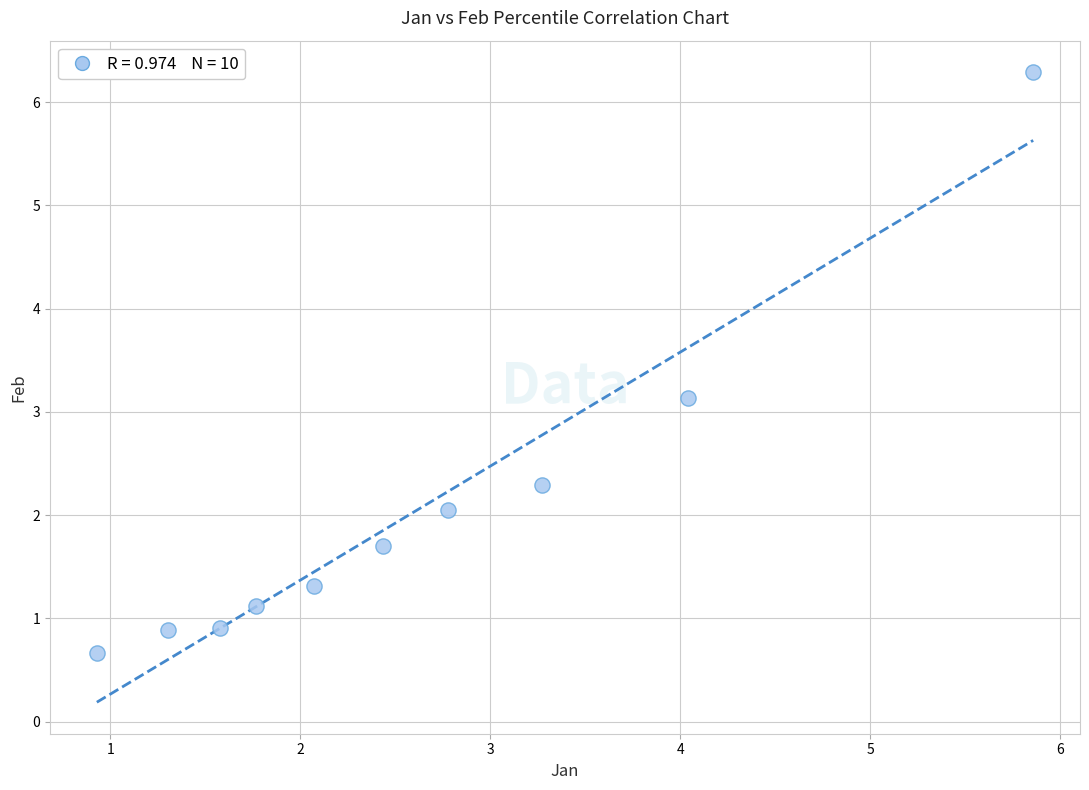

What Y value in the scatter plot is closest to 3?

3.1